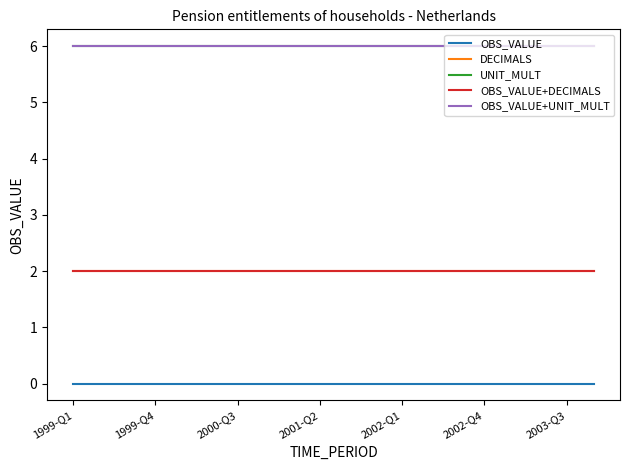

How many lines are shown in the chart?

5